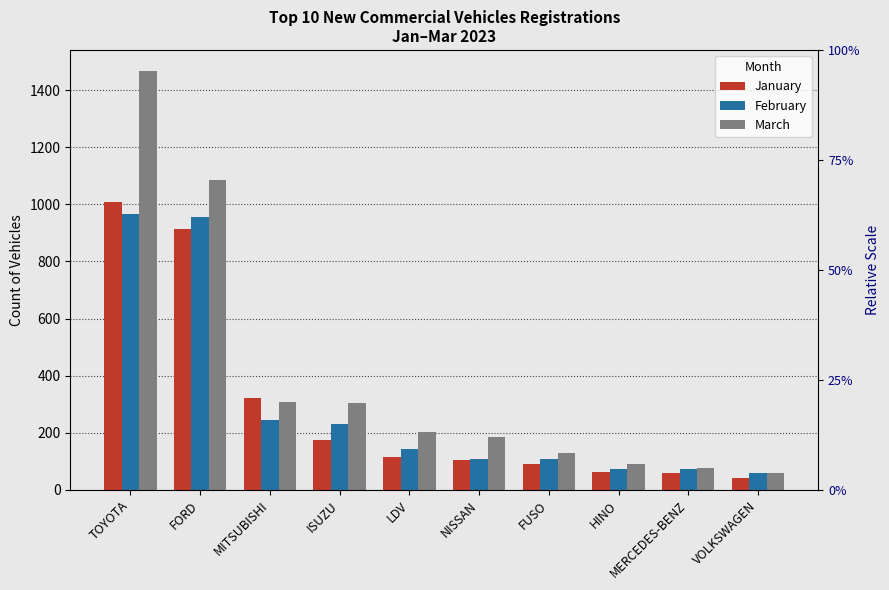

Reading left to right, extract all data points from this chart.

January: TOYOTA=1007	FORD=914	MITSUBISHI=322	ISUZU=176	LDV=114	NISSAN=104	FUSO=91	HINO=62	MERCEDES-BENZ=59	VOLKSWAGEN=42
February: TOYOTA=967	FORD=954	MITSUBISHI=246	ISUZU=232	LDV=145	NISSAN=110	FUSO=110	HINO=75	MERCEDES-BENZ=72	VOLKSWAGEN=58
March: TOYOTA=1467	FORD=1085	MITSUBISHI=309	ISUZU=306	LDV=203	NISSAN=186	FUSO=128	HINO=91	MERCEDES-BENZ=78	VOLKSWAGEN=60